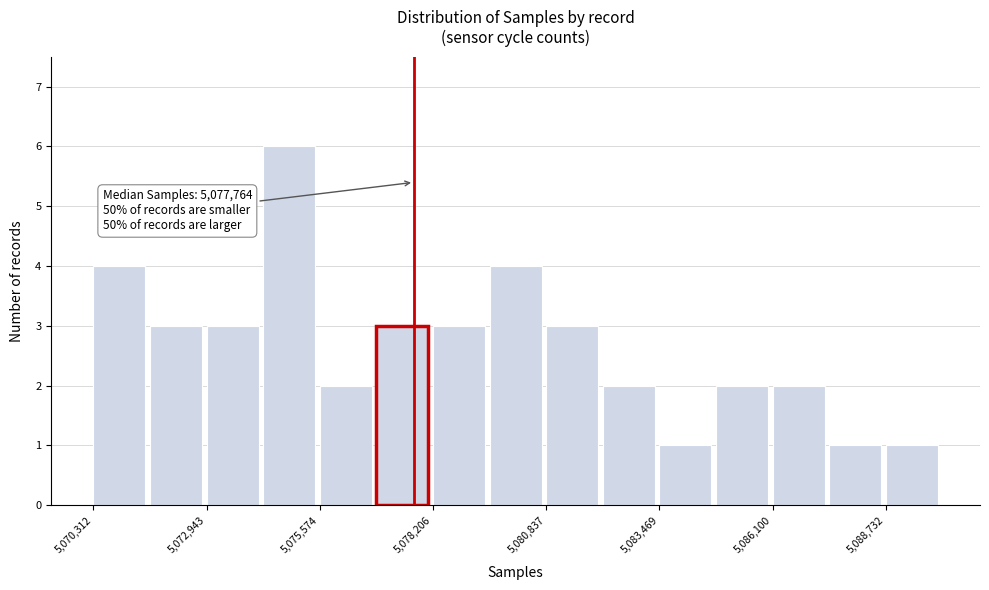

Around what value on the x-axis is the tallest bar? Give the approximate position of its centre, as read against the axis.

5075000